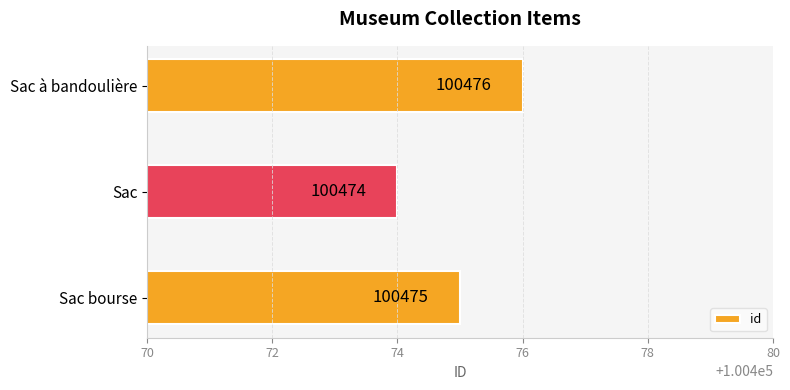

Reading bottom to top, what are all the values shown in this chart?

Sac bourse=100475	Sac=100474	Sac à bandoulière=100476